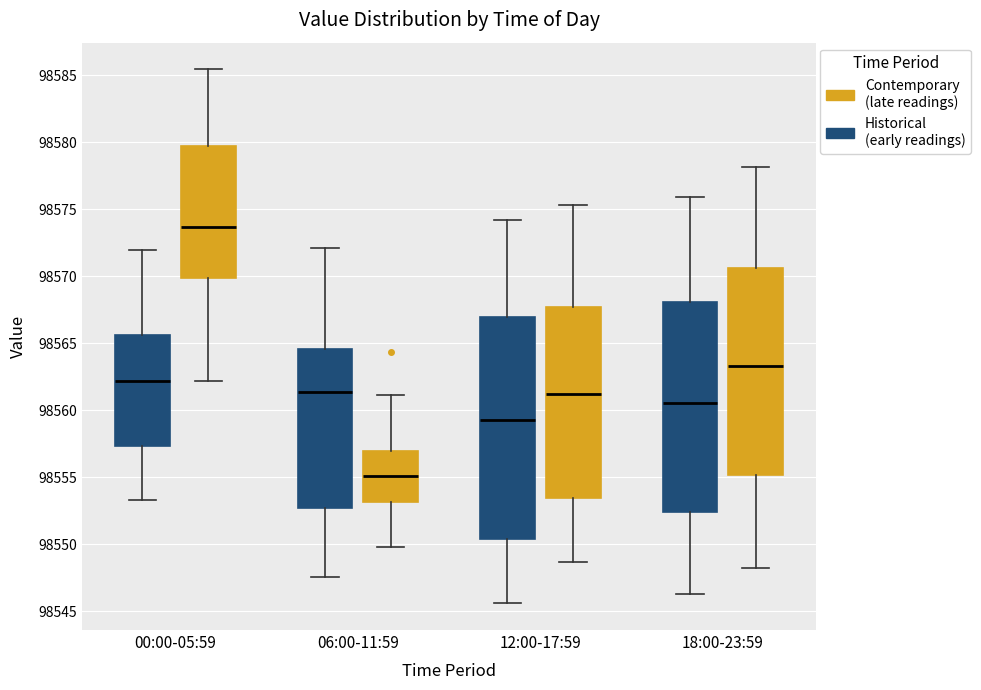

Reading left to right, transcribe this box plot: for each box, give where its median line is, the range the box spans, and where its two whiskers end, as read against the y-axis. The values are not printed on the chart, so give them approximately, as read against the axis.

00:00-05:59 (Historical (early readings)): median 98562.0, box 98557.5 to 98565.5, whiskers 98553.5 to 98572.0
00:00-05:59 (Contemporary (late readings)): median 98573.5, box 98570.0 to 98579.5, whiskers 98562.0 to 98585.5
06:00-11:59 (Historical (early readings)): median 98561.5, box 98552.5 to 98564.5, whiskers 98547.5 to 98572.0
06:00-11:59 (Contemporary (late readings)): median 98555.0, box 98553.0 to 98557.0, whiskers 98550.0 to 98561.0
12:00-17:59 (Historical (early readings)): median 98559.5, box 98550.5 to 98567.0, whiskers 98545.5 to 98574.0
12:00-17:59 (Contemporary (late readings)): median 98561.0, box 98553.5 to 98568.0, whiskers 98548.5 to 98575.5
18:00-23:59 (Historical (early readings)): median 98560.5, box 98552.5 to 98568.0, whiskers 98546.5 to 98576.0
18:00-23:59 (Contemporary (late readings)): median 98563.5, box 98555.0 to 98570.5, whiskers 98548.0 to 98578.0